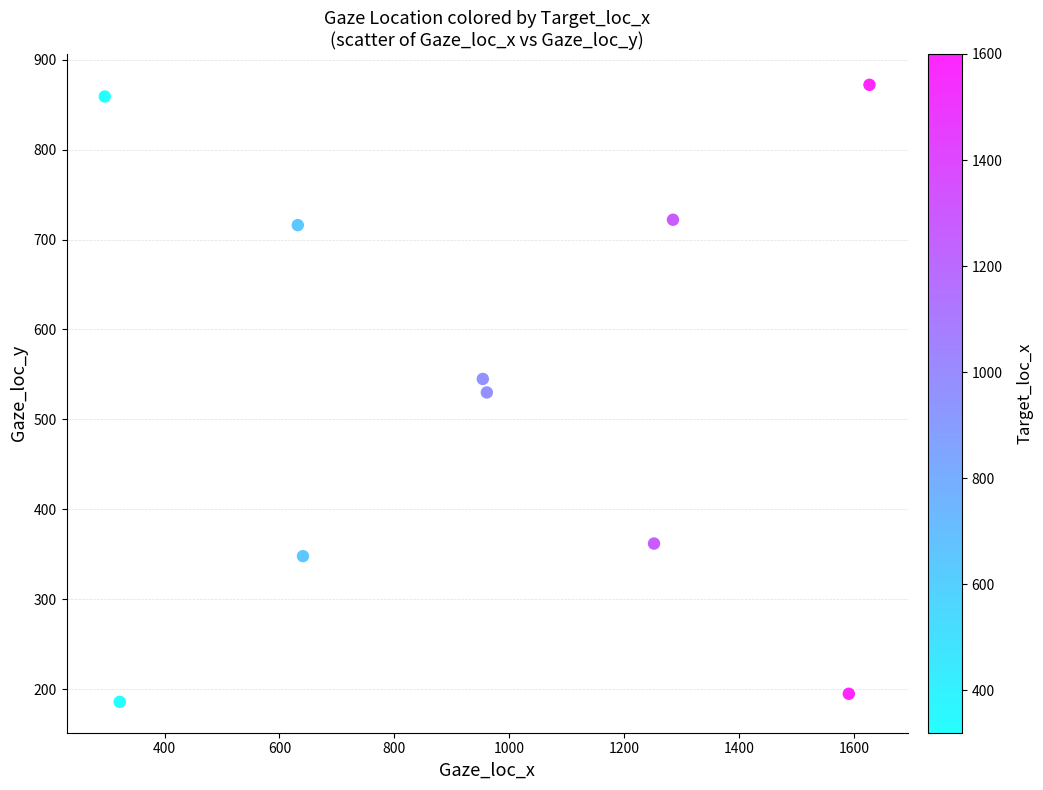

What is the range of X values (max minus min)?

1331